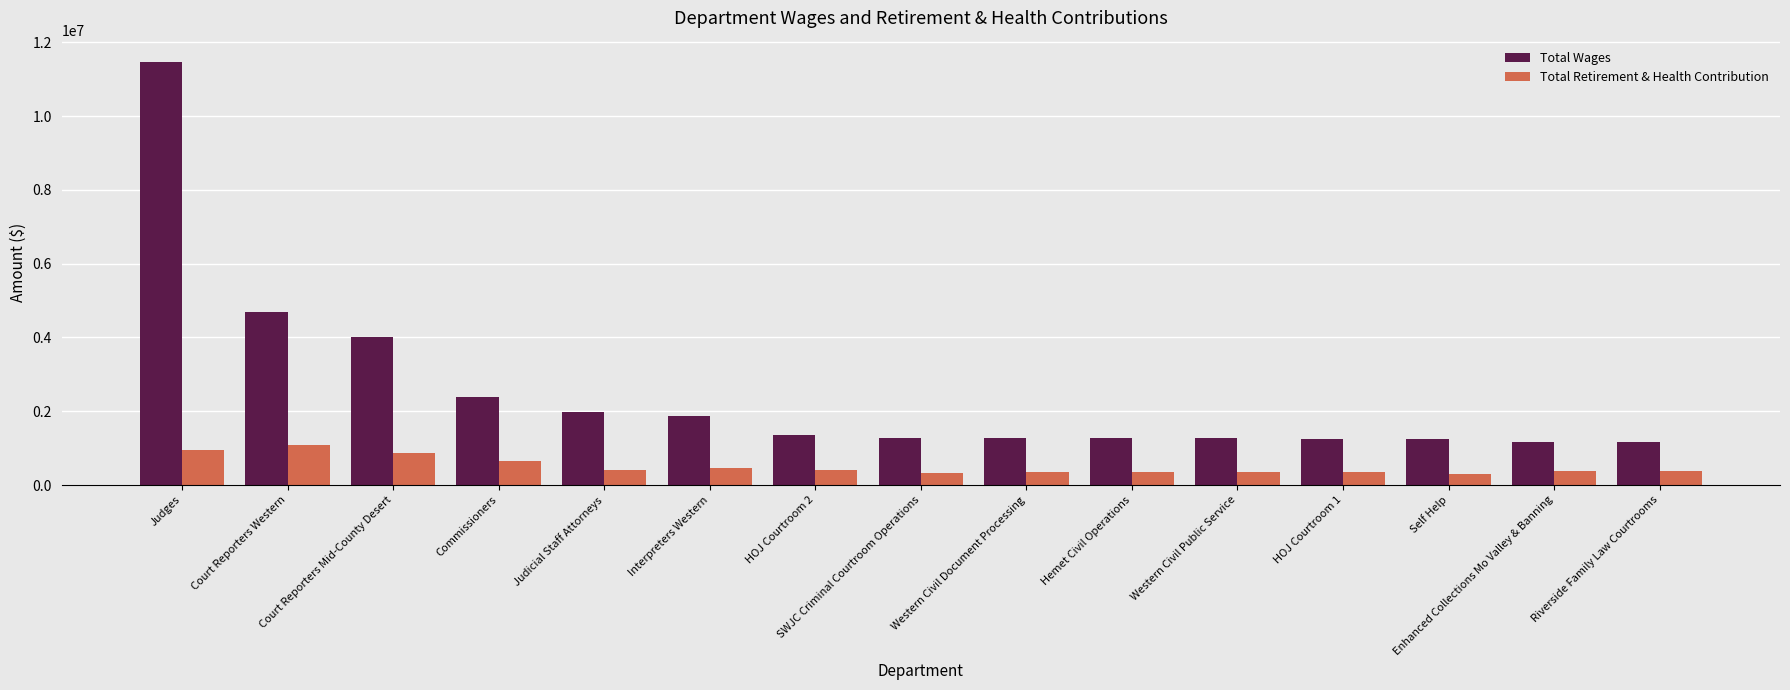

What is the difference between the maximum and minimum values in the Total Wages series?

10294550